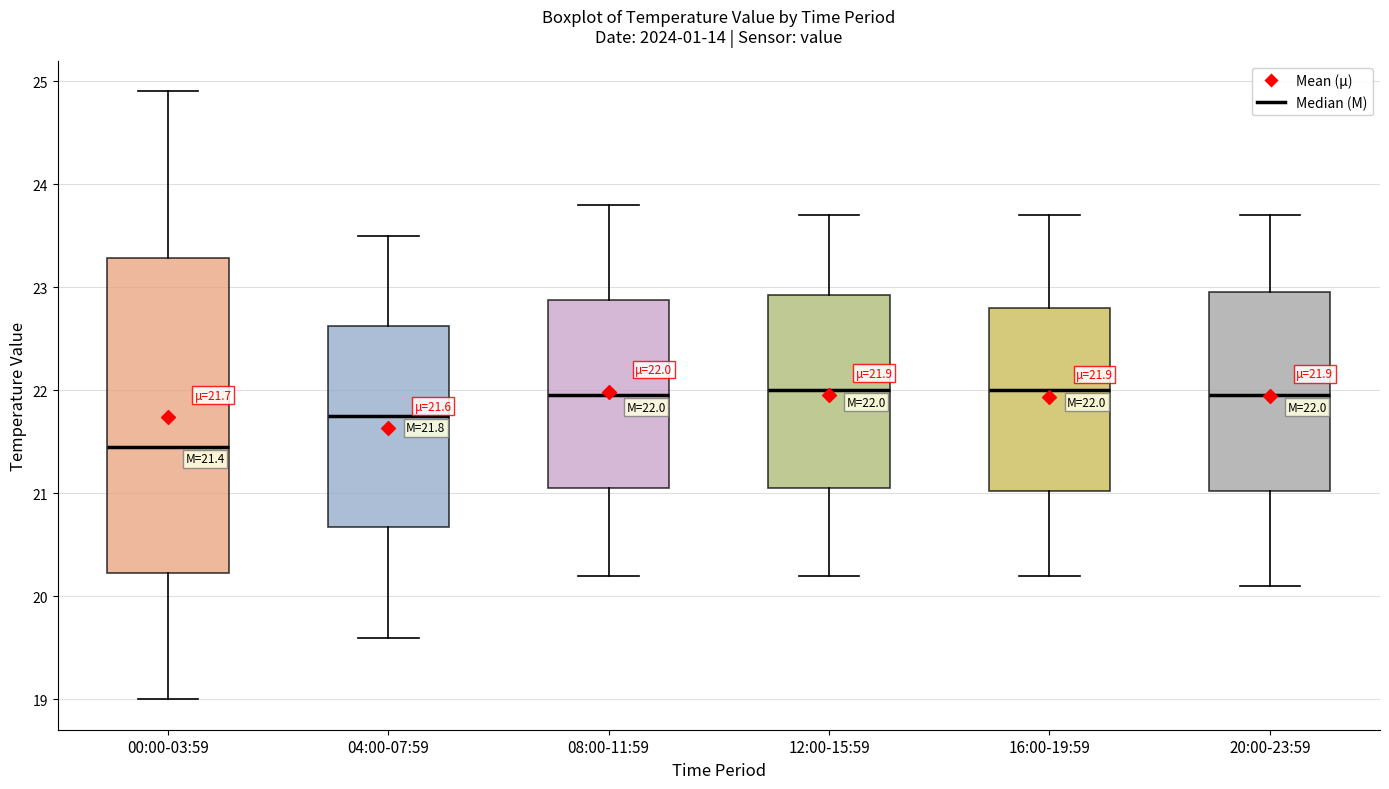

Comparing the boxes themselves (not the whiskers), which one is the tallest?

00:00-03:59